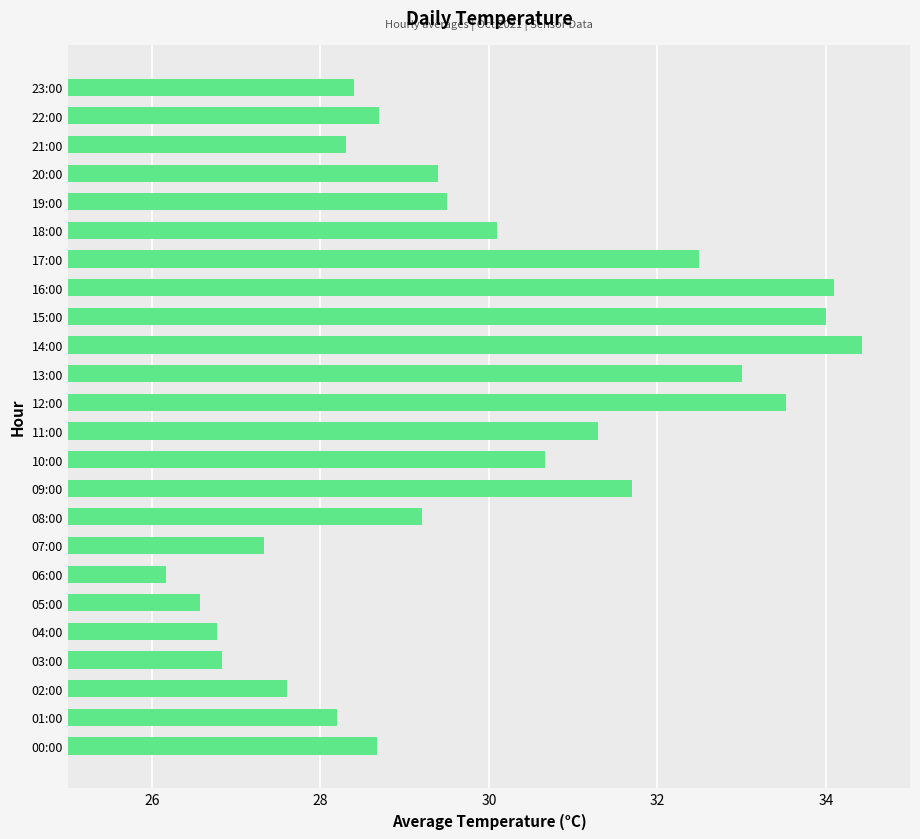

Approximately how many times larger is the value at 18:00 compared to 19:00?

1.0